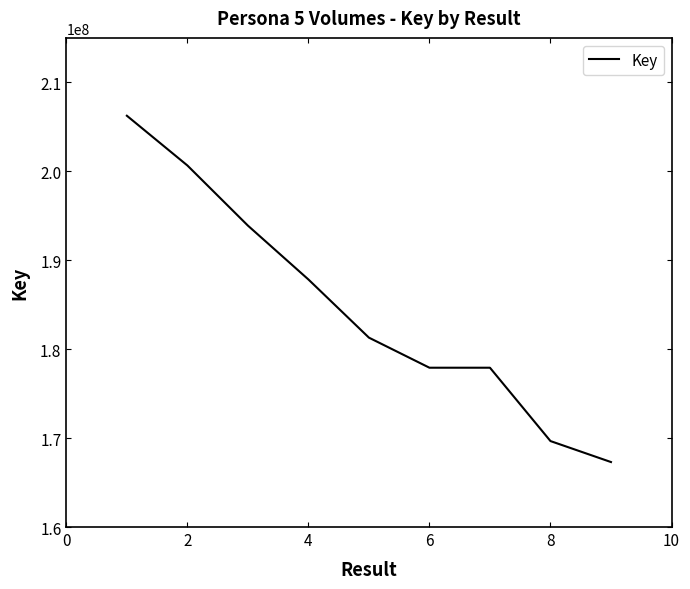

What is the difference between the maximum and minimum values?

38939967